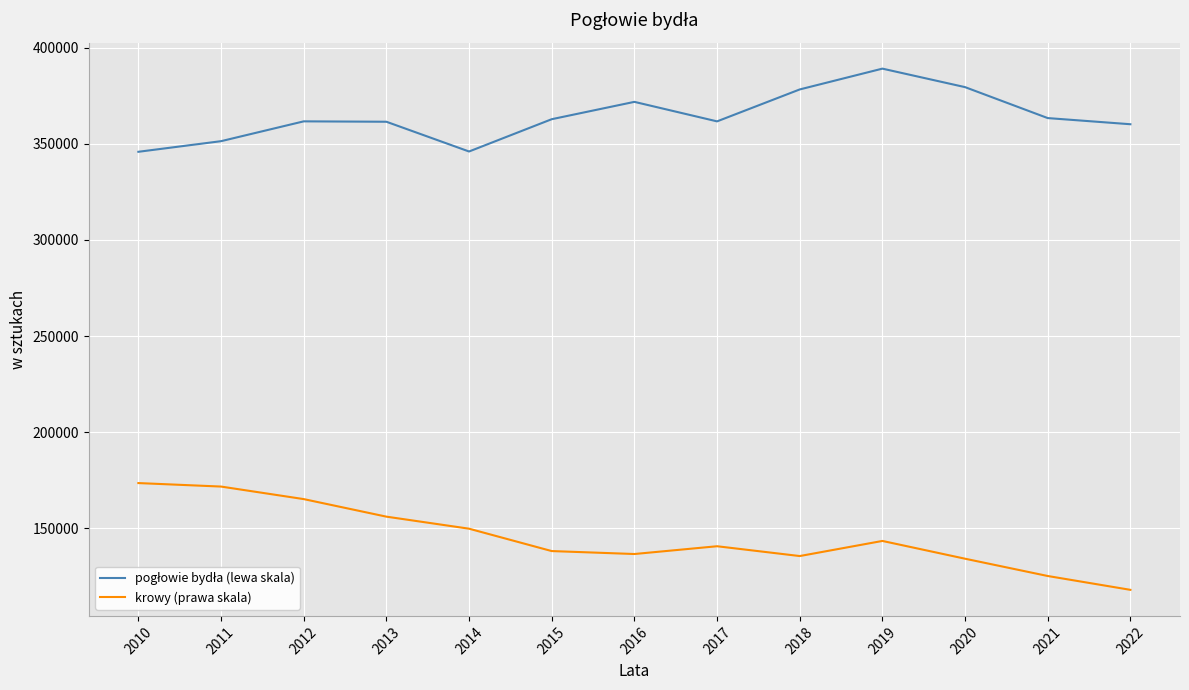

What value does the krowy (prawa skala) series have at 2011, to the nearest 100?

171800